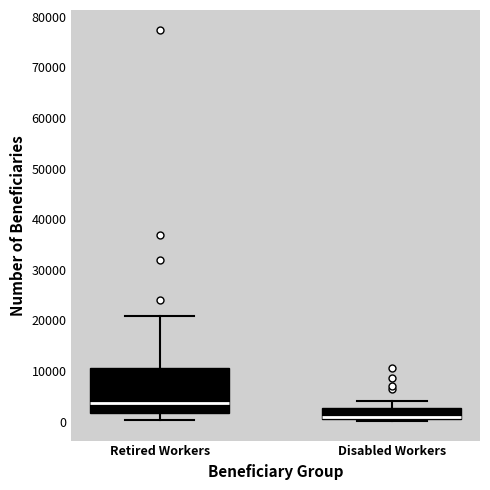

Which box is the tallest, from its lower edge to its upper edge?

Retired Workers